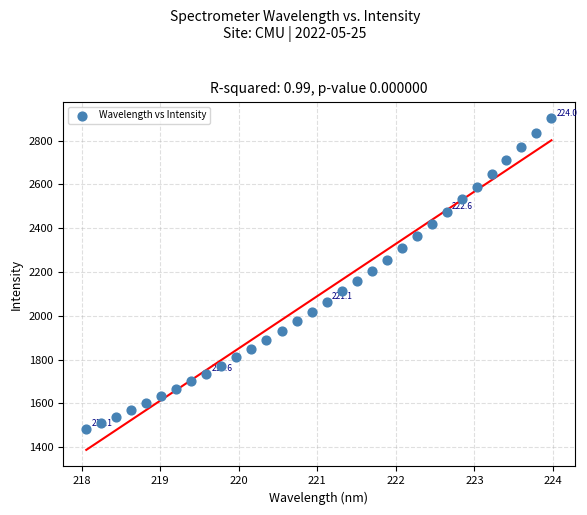

What is the range of X values (max minus min)?

5.9